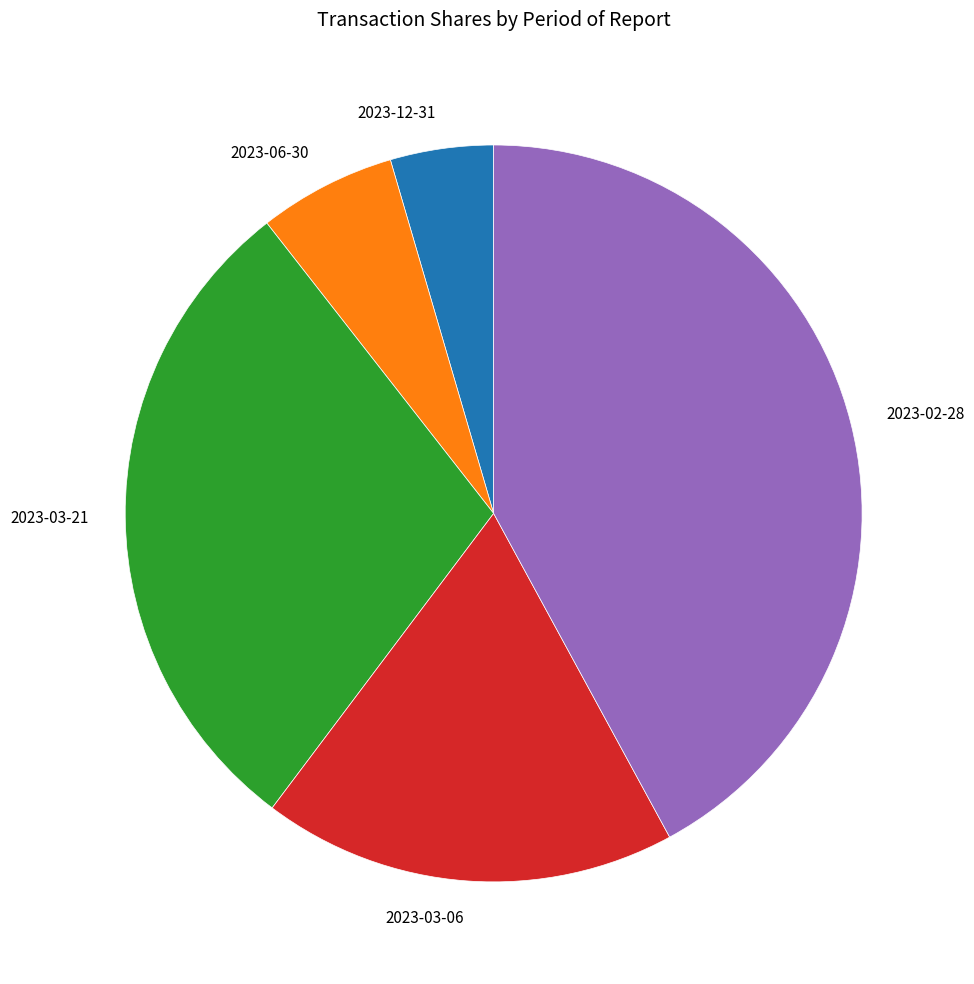

What is the largest slice in the pie chart?

2023-02-28